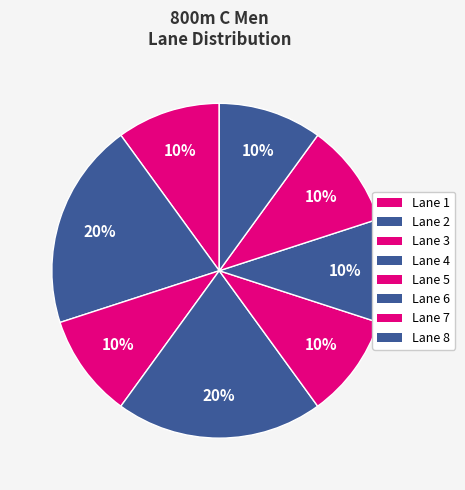

How many slices are in this pie chart?

8